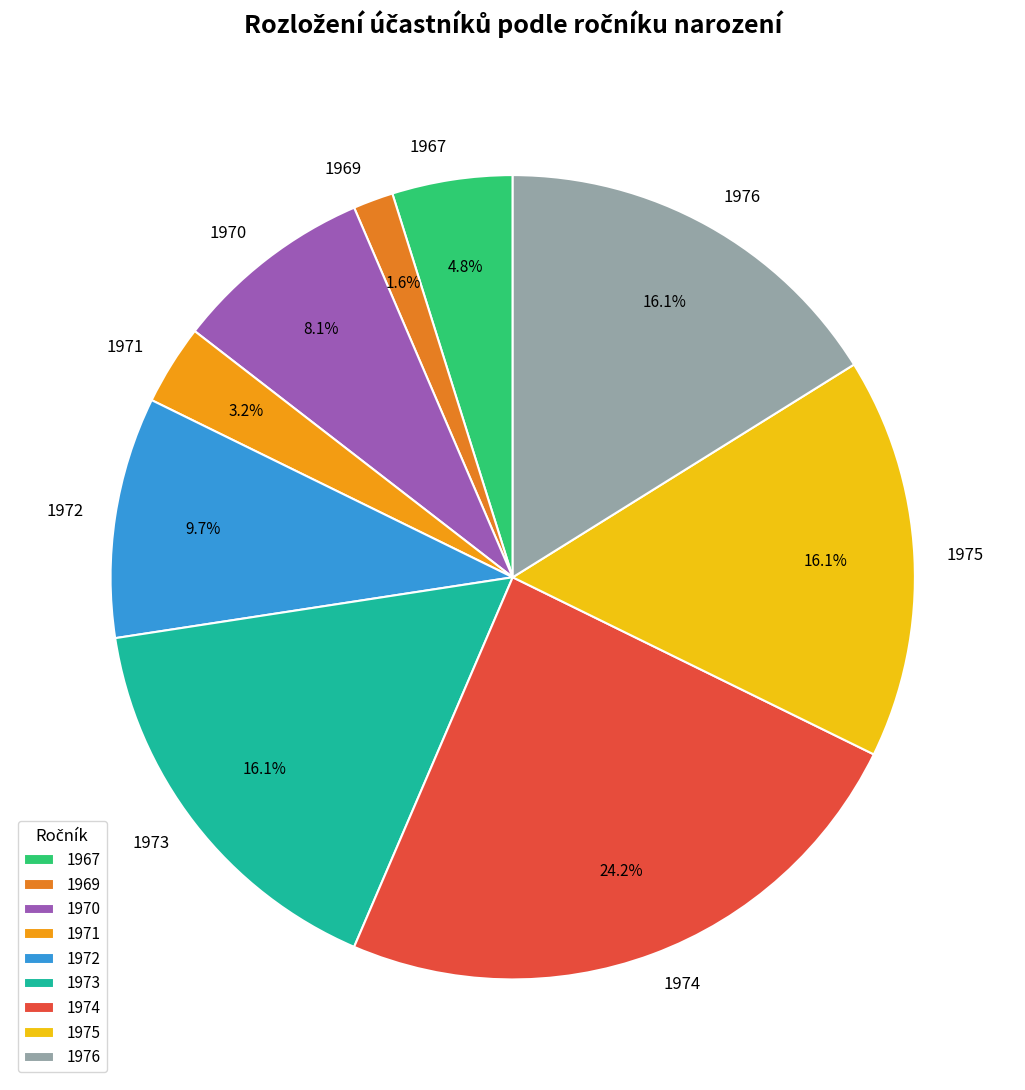

What percentage is NOT represented by 1976?

83.9%